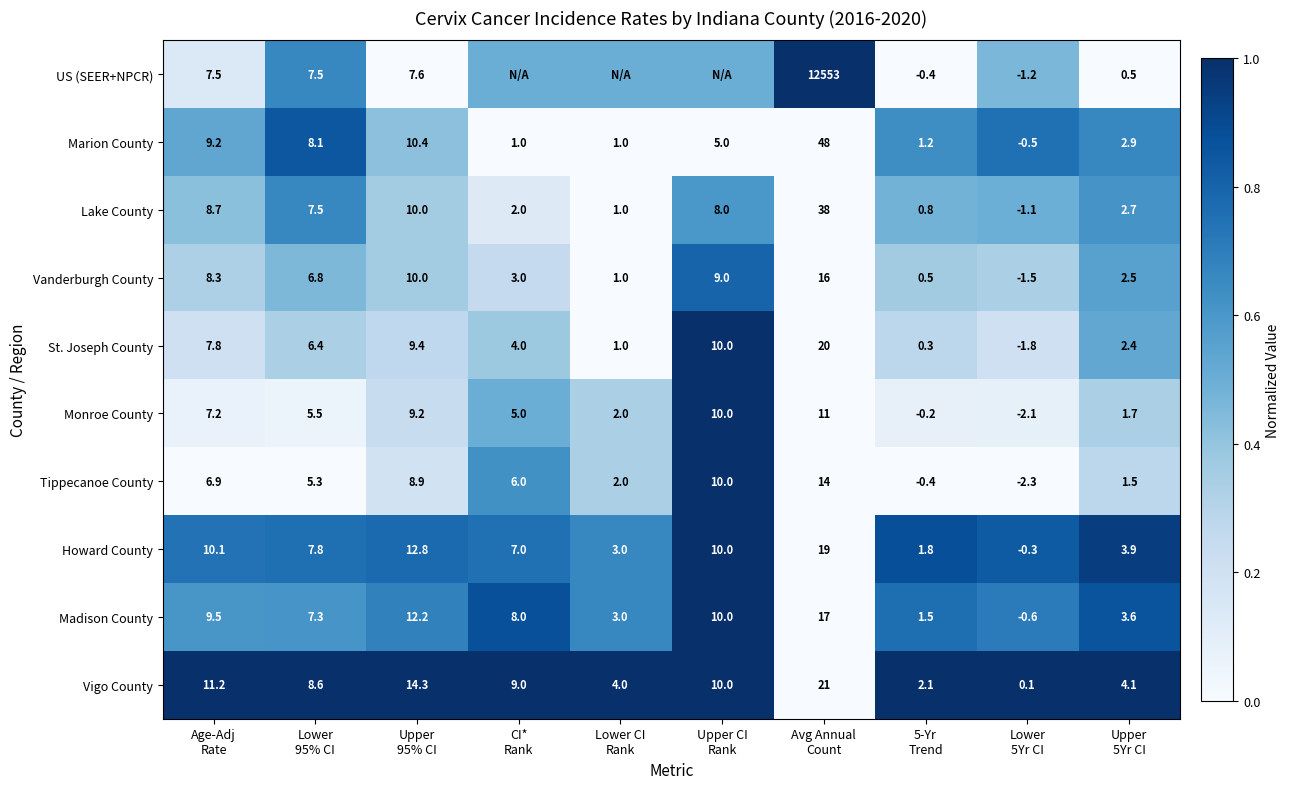

What is the sum of all Lake County values?

77.6